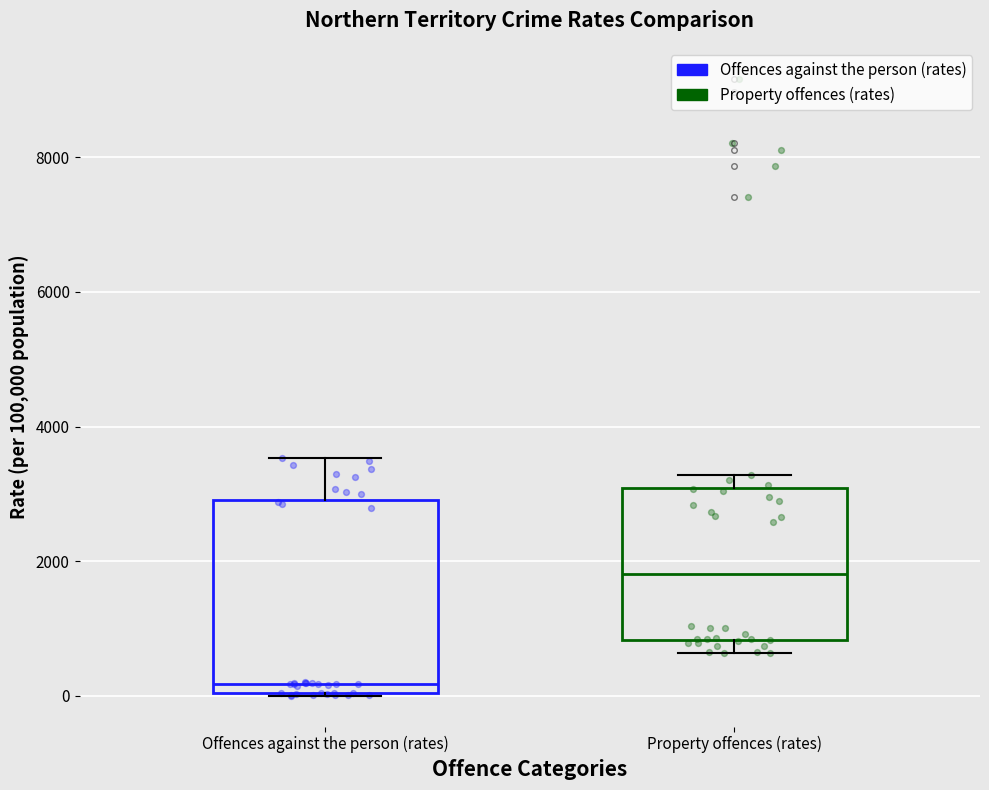

Reading left to right, transcribe this box plot: for each box, give where its median line is, the range the box spans, and where its two whiskers end, as read against the y-axis. The values are not printed on the chart, so give them approximately, as read against the axis.

Offences against the person (rates): median 200, box 0 to 3000, whiskers 0 to 3600
Property offences (rates): median 1800, box 800 to 3000, whiskers 600 to 3200